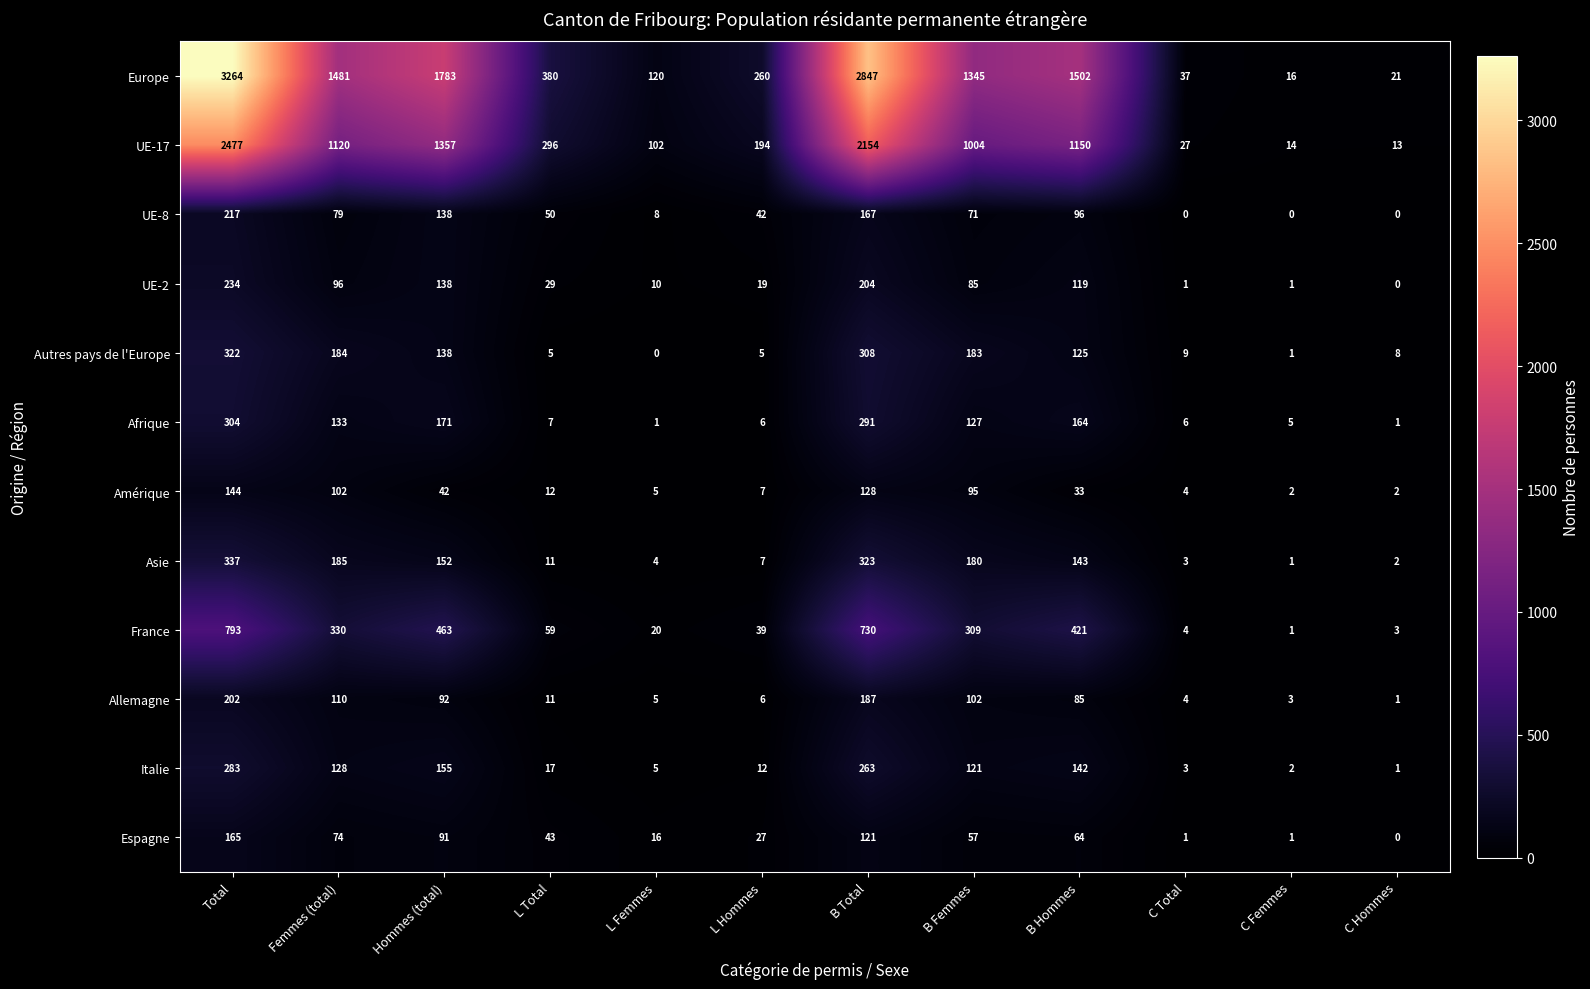

What is the spread (max minus min) of values at L Hommes?

255